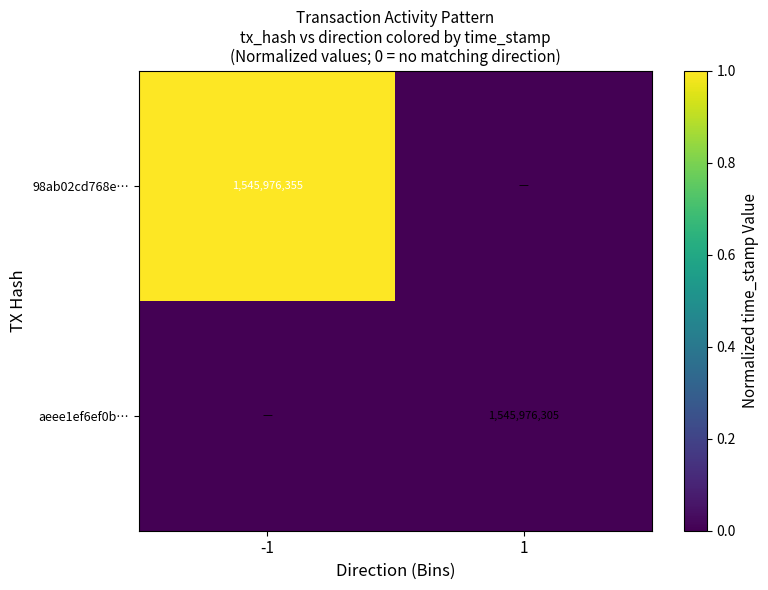

Which series has the largest range (max minus min)?

98ab02cd768e…